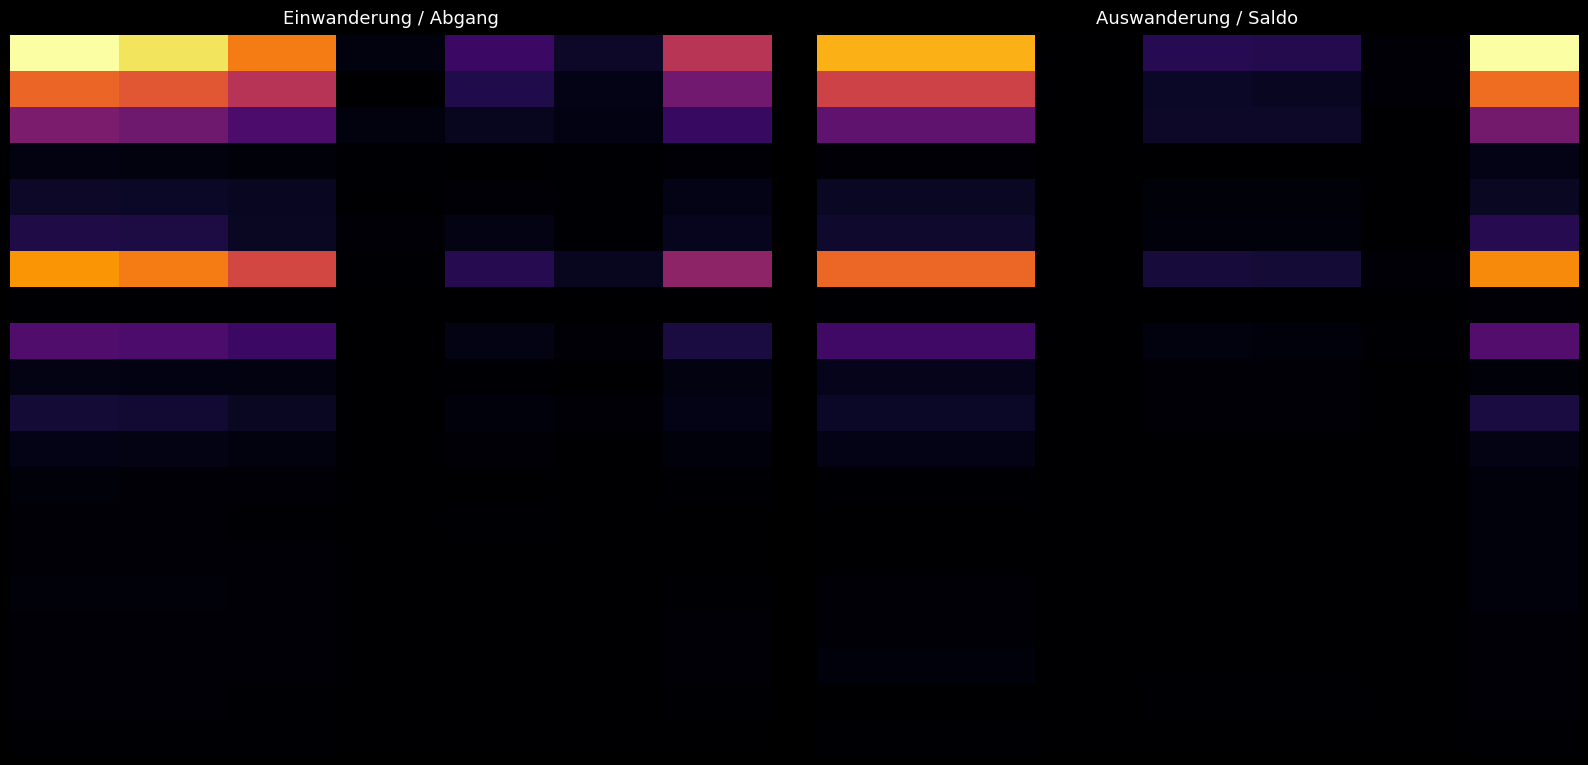

Count the number of data series in this chart.

20